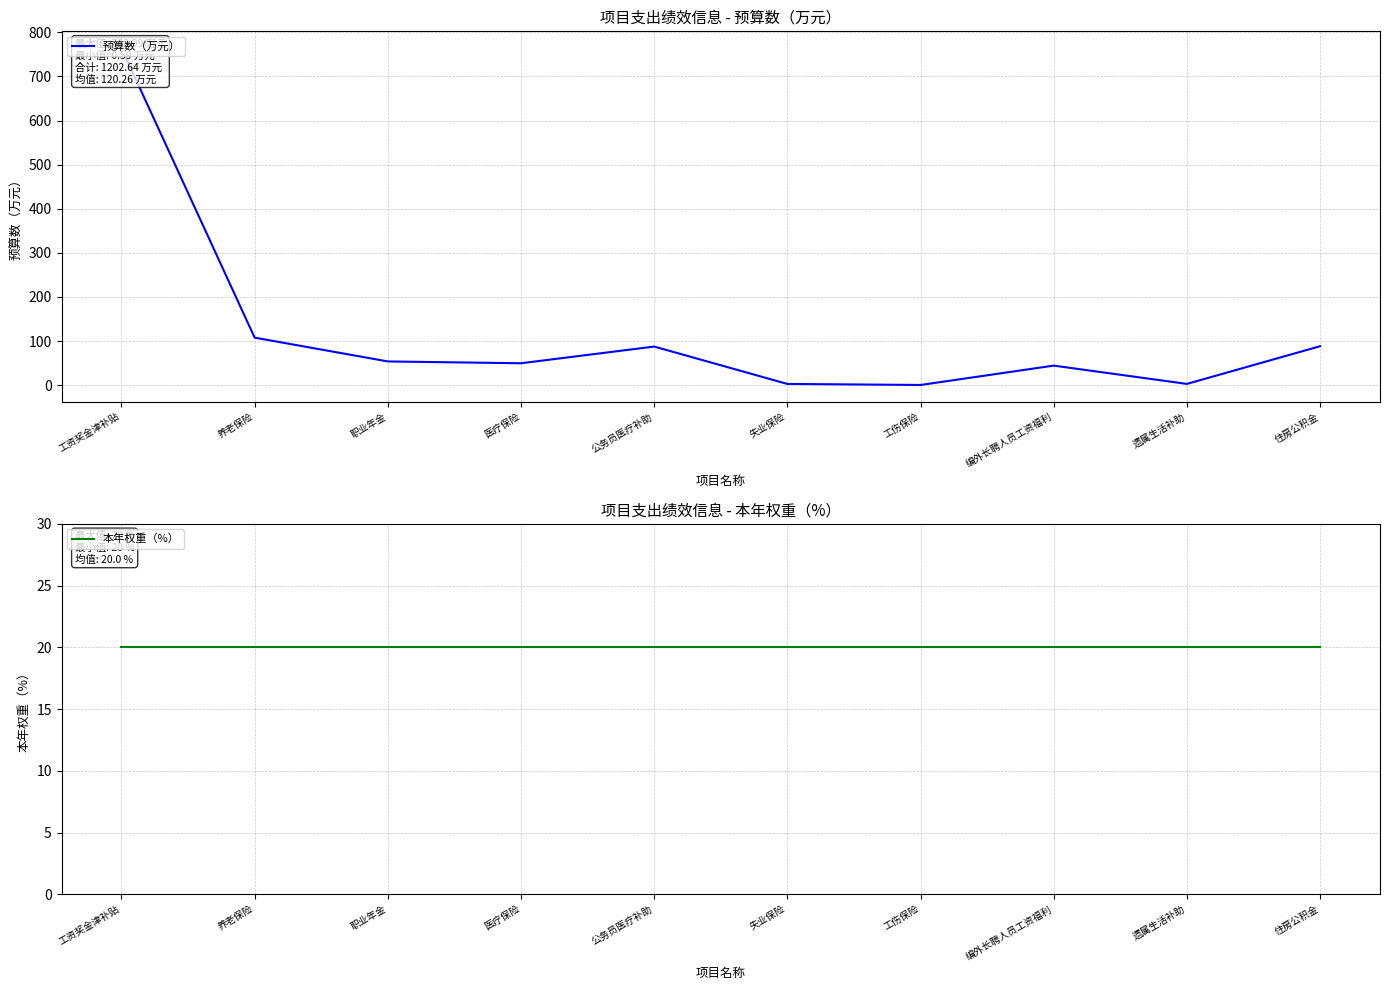

What is the sum of the 预算数（万元） values at 编外长聘人员工资福利 and 住房公积金?

132.9